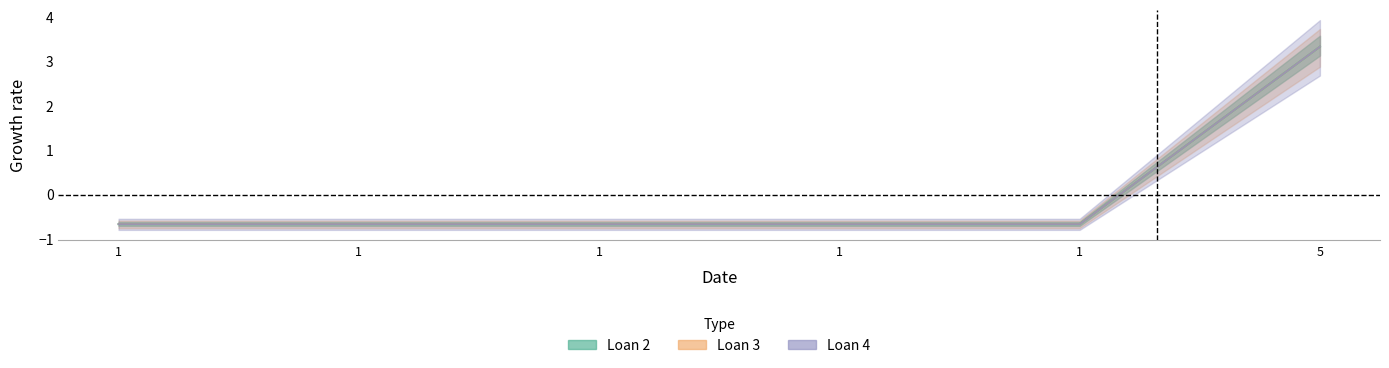

Rank the series by their maximum value, from lowest to highest.

Loan 2, Loan 3, Loan 4